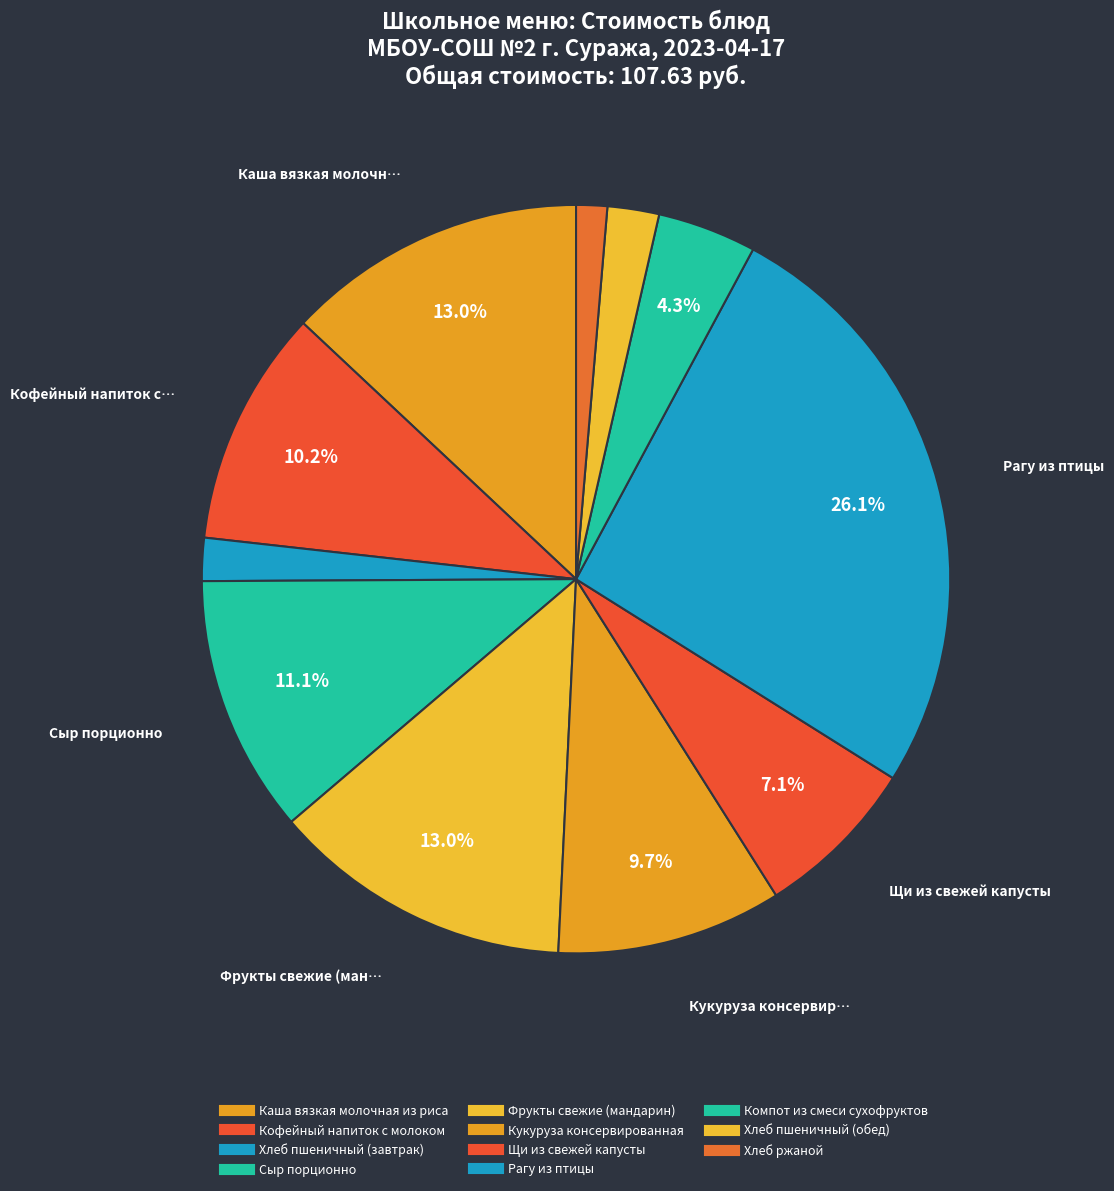

To the nearest percent, what is the combined percentage of Кофейный напиток с молоком and Фрукты свежие (мандарин)?

23%